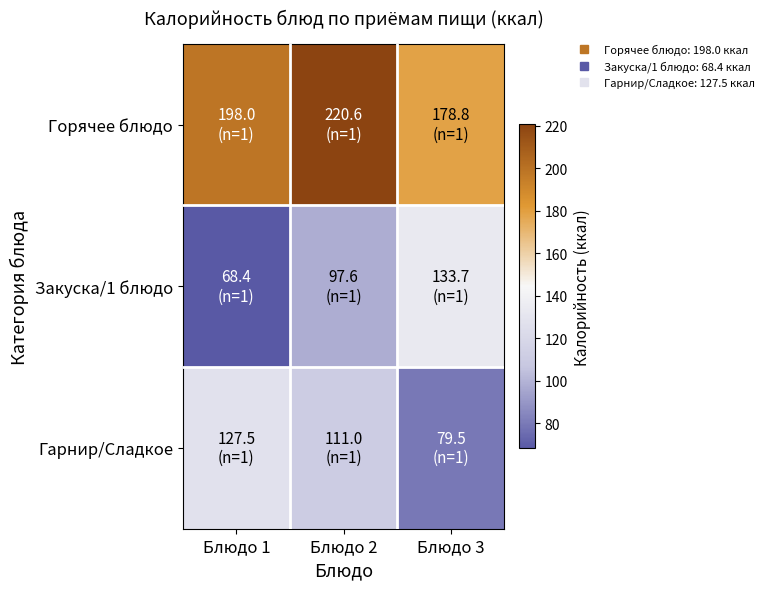

Reading right to left, list all the values displayed in this chart.

Горячее блюдо: Блюдо 3=178.8	Блюдо 2=220.6	Блюдо 1=198.0
Закуска/1 блюдо: Блюдо 3=133.7	Блюдо 2=97.6	Блюдо 1=68.4
Гарнир/Сладкое: Блюдо 3=79.5	Блюдо 2=111.0	Блюдо 1=127.5